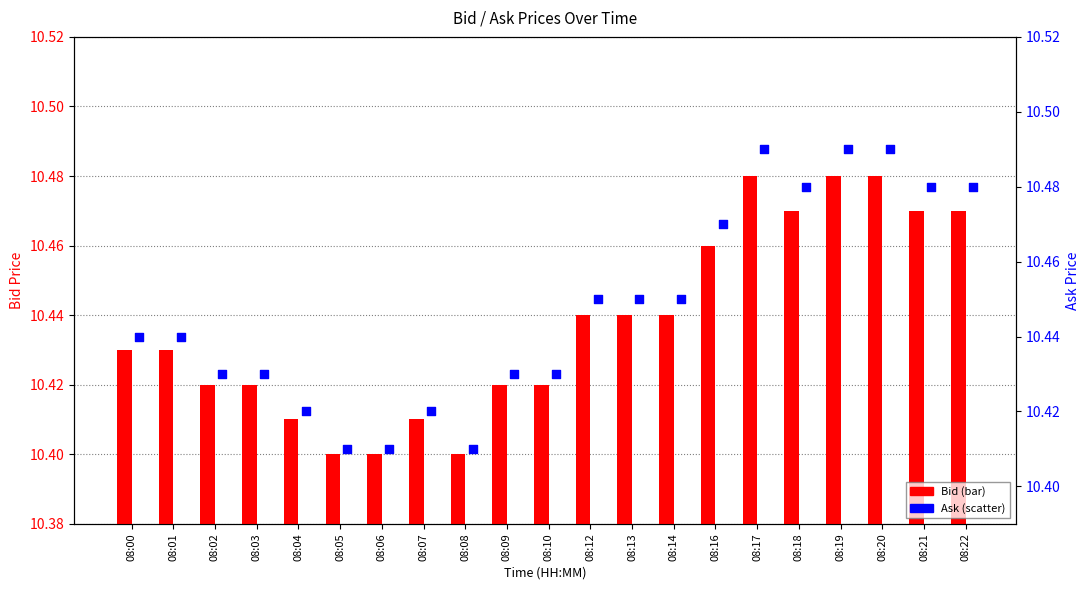

What are all the series names shown in the legend?

Bid, Ask